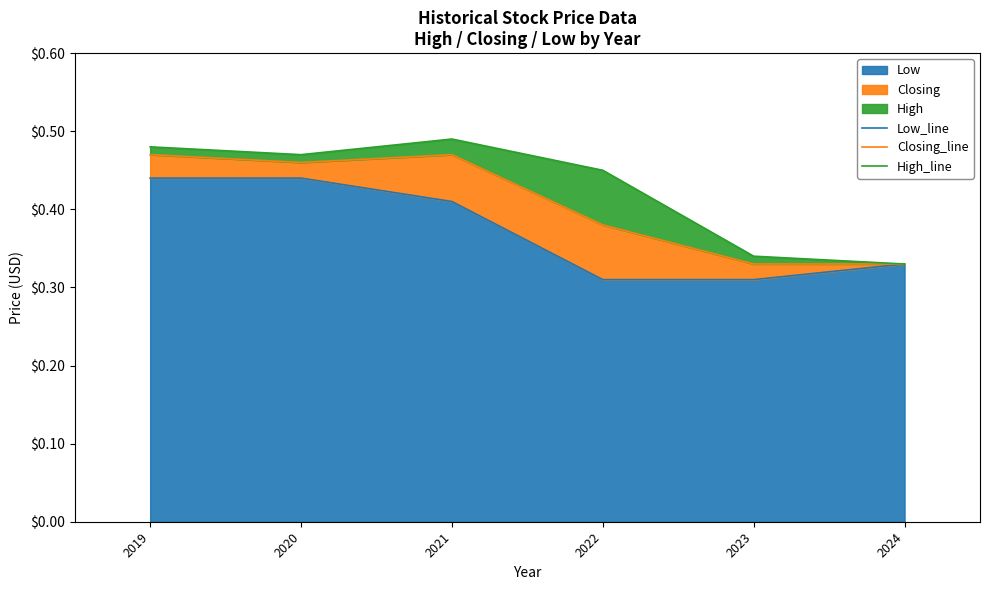

What is the value of the Closing_line point at the 6th from the left?

0.3